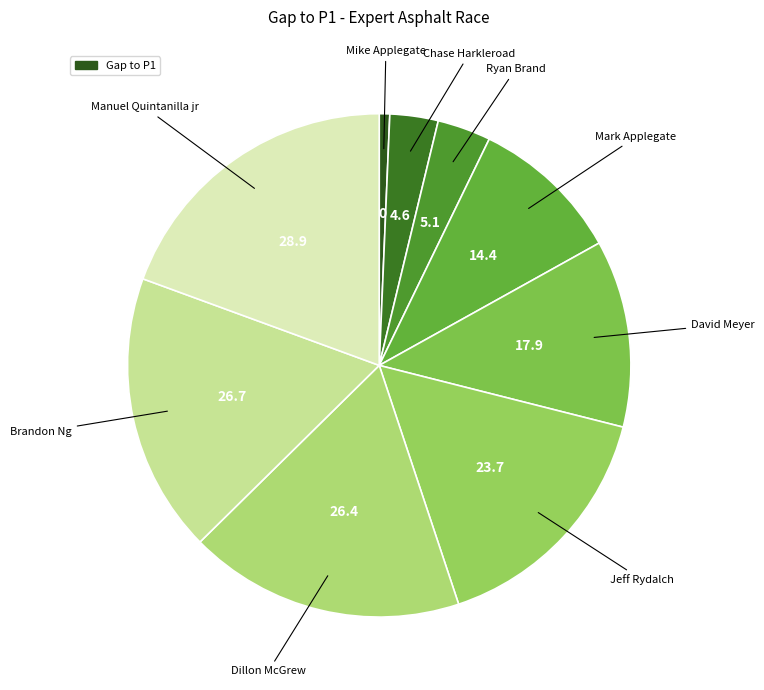

Count the number of slices in the pie.

9